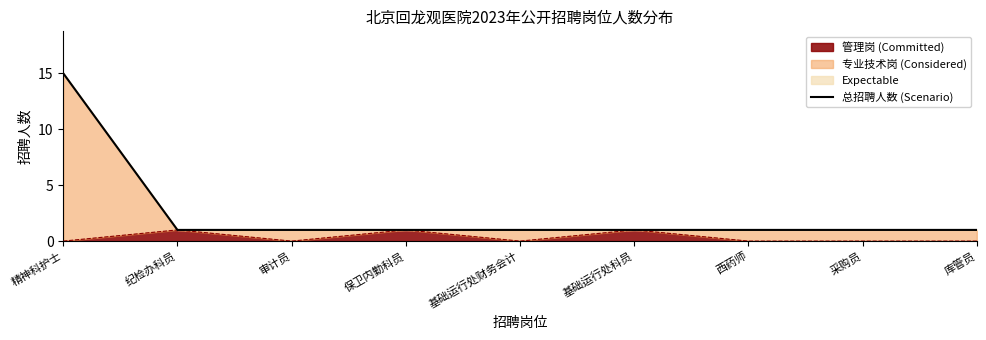

Reading left to right, extract all data points from this chart.

精神科护士=15	纪检办科员=1	审计员=1	保卫内勤科员=1	基础运行处财务会计=1	基础运行处科员=1	西药师=1	采购员=1	库管员=1